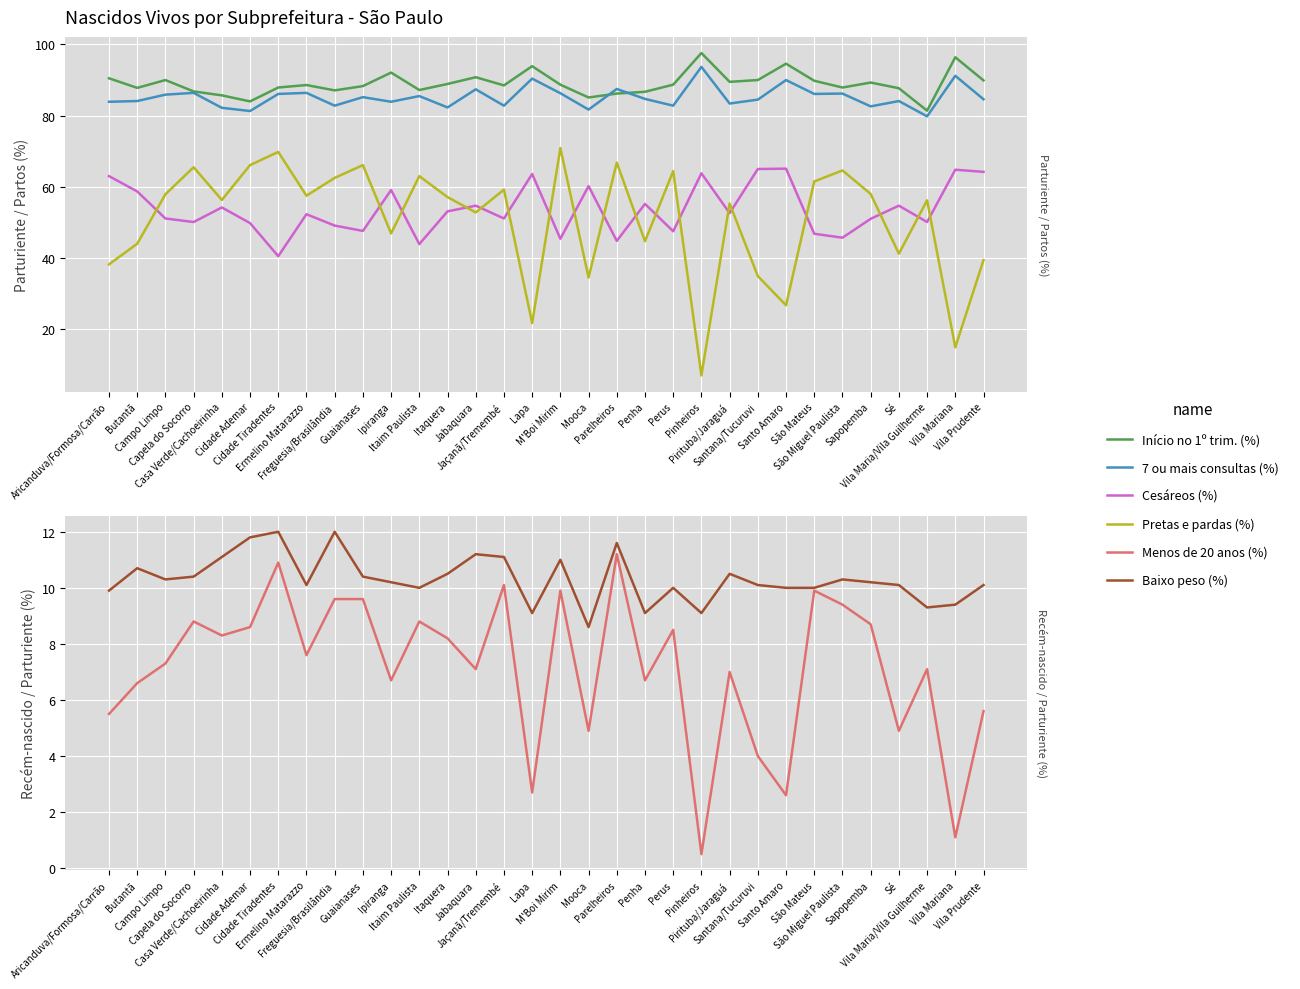

The Menos de 20 anos (%) series shows 16.7 at M'Boi Mirim. True or false?

False